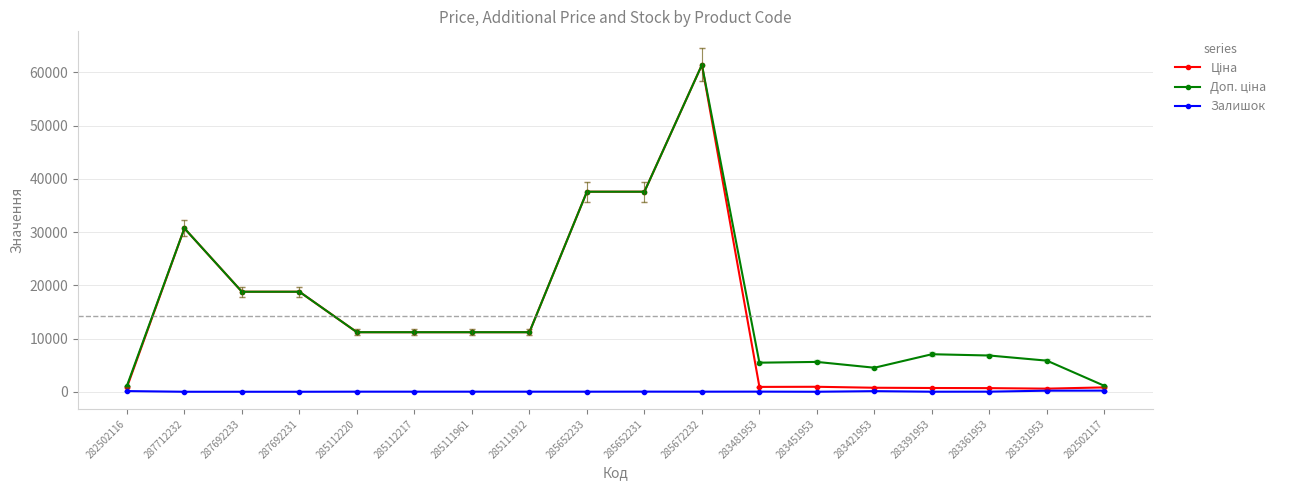

What is the label of the 1st point from the left?

282502116